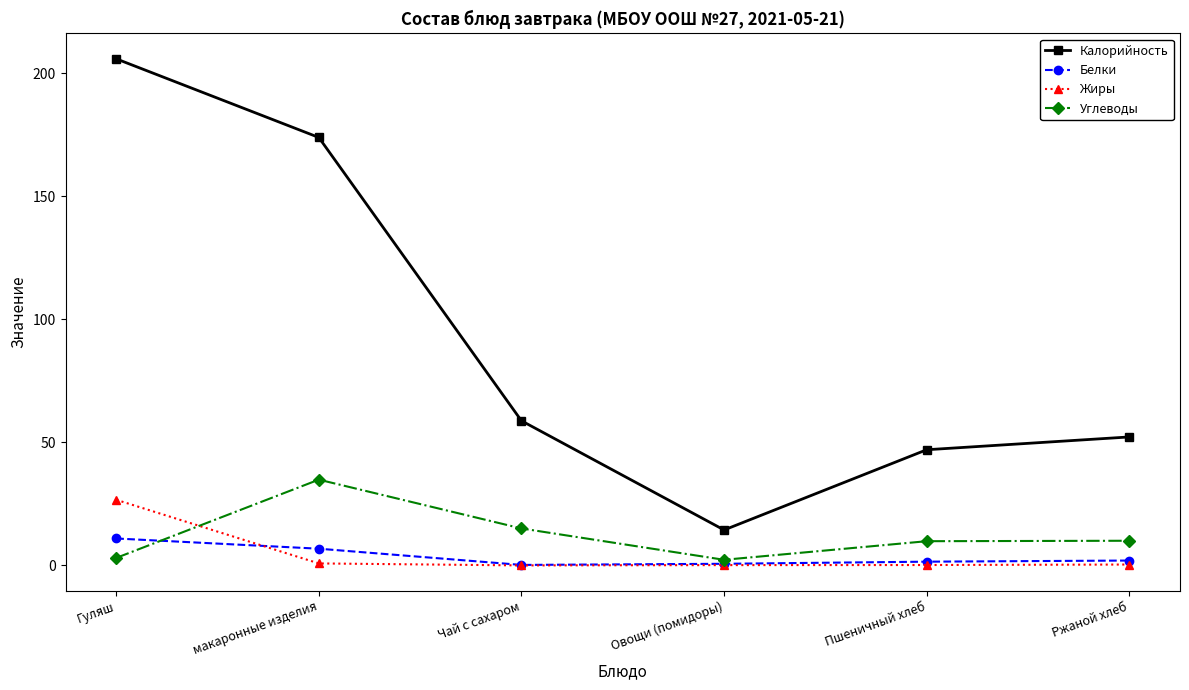

At which label does Углеводы first exceed 10?

макаронные изделия